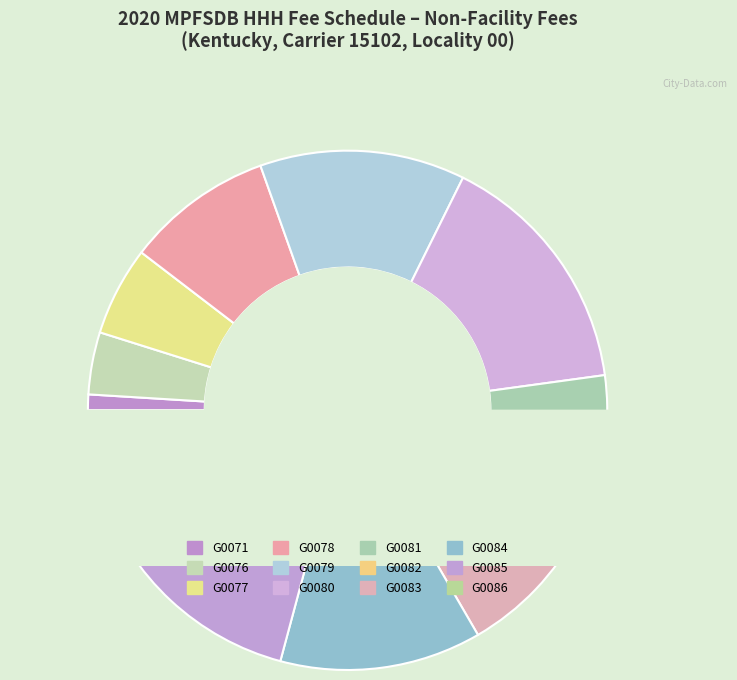

Which category has the smallest portion of the pie?

G0071